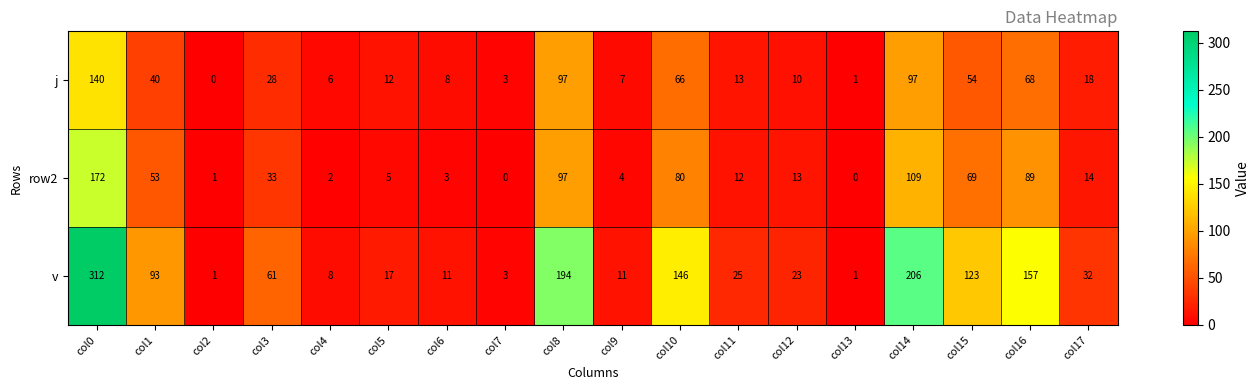

How many distinct data groups are displayed?

3